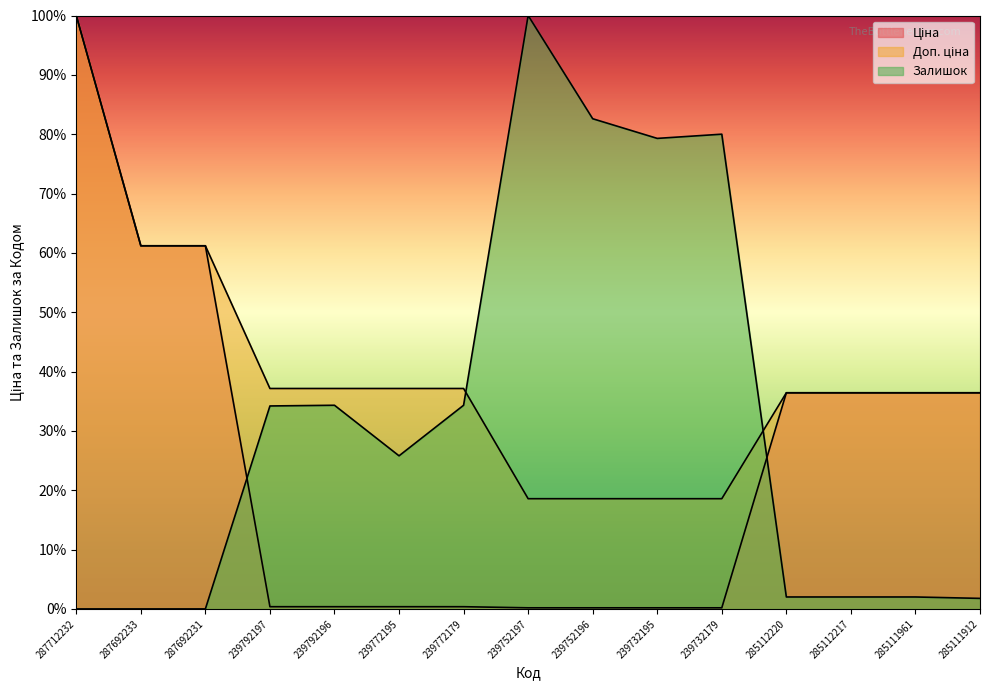

What are all the series names shown in the legend?

Ціна, Доп. ціна, Залишок